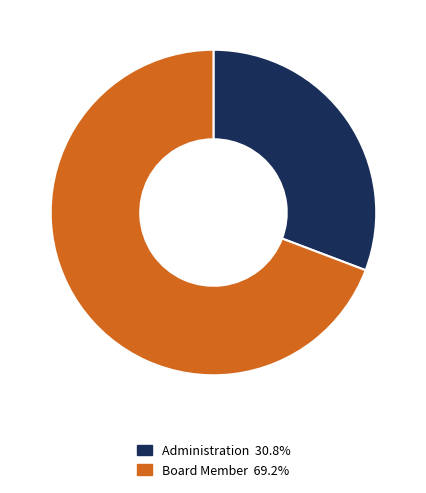

Which category has the smallest portion of the pie?

Administration